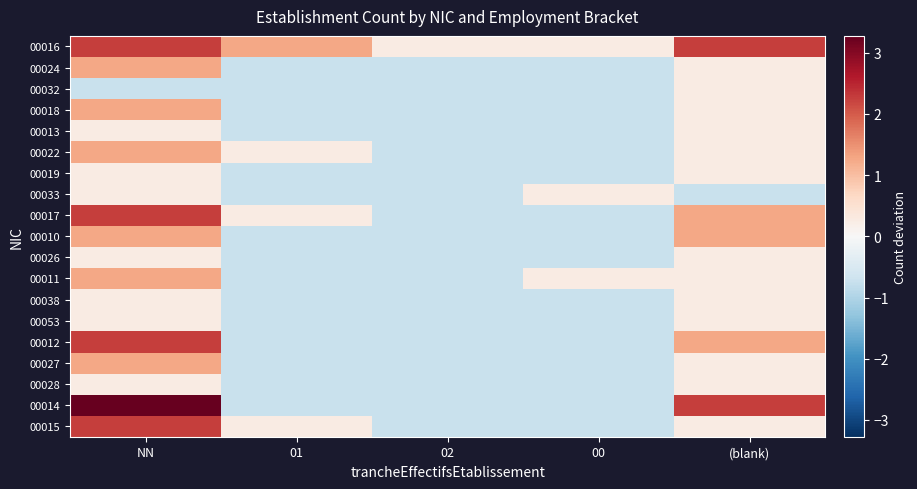

Reading left to right, what are all the values shown in this chart?

00016: NN=2.3	01=1.3	02=0.3	00=0.3	(blank)=2.3
00024: NN=1.3	01=-0.7	02=-0.7	00=-0.7	(blank)=0.3
00032: NN=-0.7	01=-0.7	02=-0.7	00=-0.7	(blank)=0.3
00018: NN=1.3	01=-0.7	02=-0.7	00=-0.7	(blank)=0.3
00013: NN=0.3	01=-0.7	02=-0.7	00=-0.7	(blank)=0.3
00022: NN=1.3	01=0.3	02=-0.7	00=-0.7	(blank)=0.3
00019: NN=0.3	01=-0.7	02=-0.7	00=-0.7	(blank)=0.3
00033: NN=0.3	01=-0.7	02=-0.7	00=0.3	(blank)=-0.7
00017: NN=2.3	01=0.3	02=-0.7	00=-0.7	(blank)=1.3
00010: NN=1.3	01=-0.7	02=-0.7	00=-0.7	(blank)=1.3
00026: NN=0.3	01=-0.7	02=-0.7	00=-0.7	(blank)=0.3
00011: NN=1.3	01=-0.7	02=-0.7	00=0.3	(blank)=0.3
00038: NN=0.3	01=-0.7	02=-0.7	00=-0.7	(blank)=0.3
00053: NN=0.3	01=-0.7	02=-0.7	00=-0.7	(blank)=0.3
00012: NN=2.3	01=-0.7	02=-0.7	00=-0.7	(blank)=1.3
00027: NN=1.3	01=-0.7	02=-0.7	00=-0.7	(blank)=0.3
00028: NN=0.3	01=-0.7	02=-0.7	00=-0.7	(blank)=0.3
00014: NN=3.3	01=-0.7	02=-0.7	00=-0.7	(blank)=2.3
00015: NN=2.3	01=0.3	02=-0.7	00=-0.7	(blank)=0.3